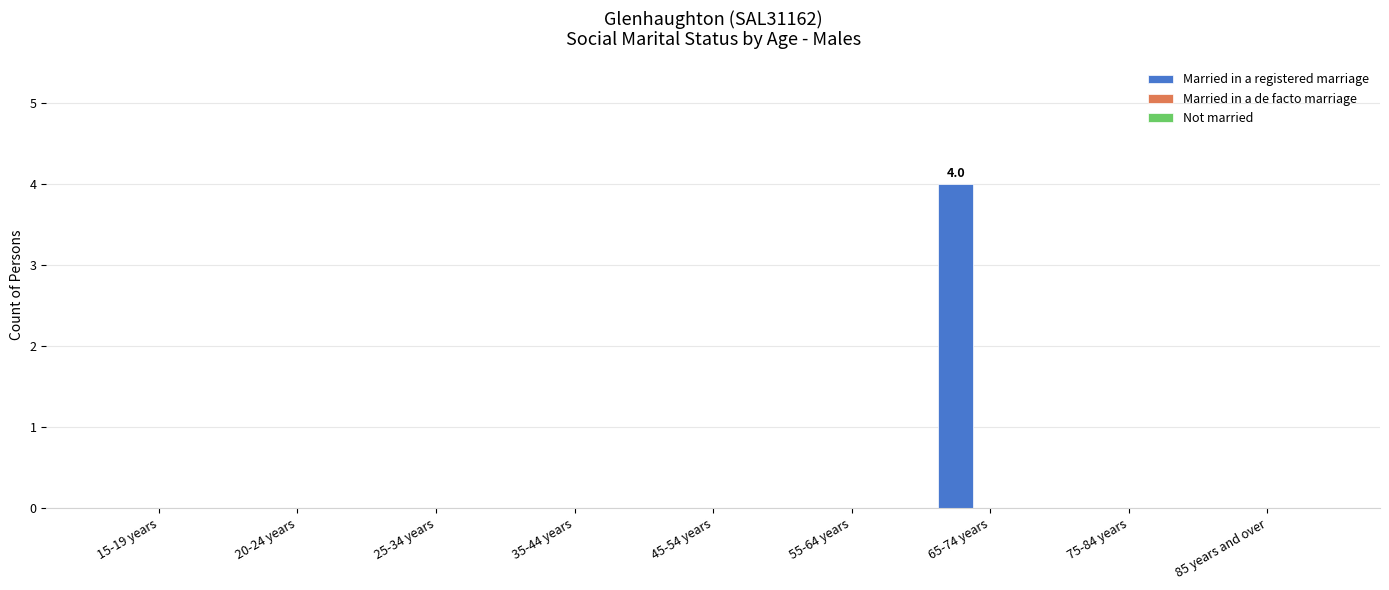

Are the bars horizontal?

No